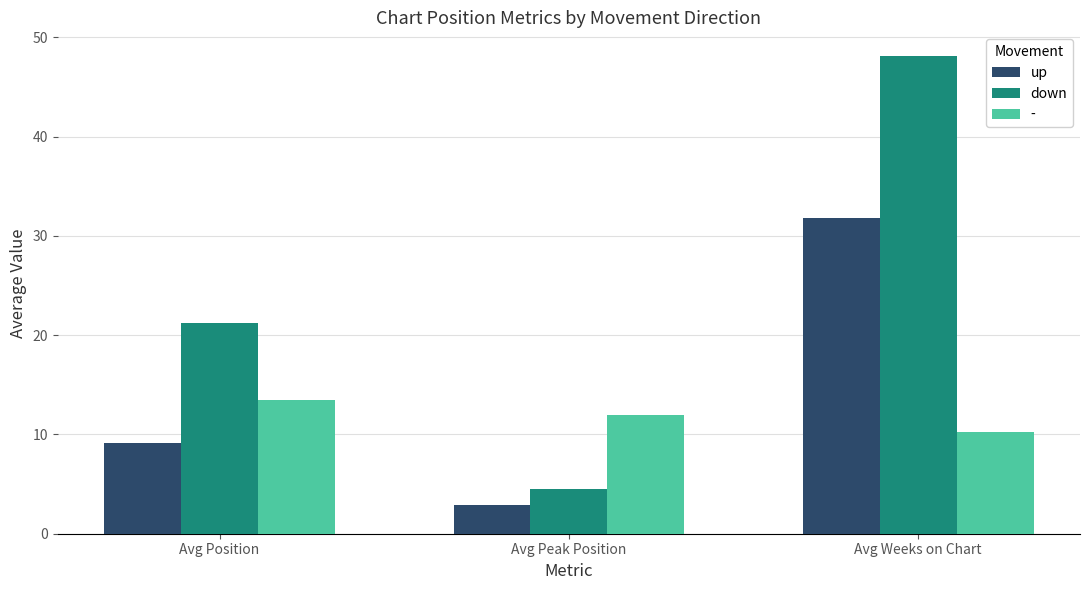

What is the highest value of the down series?

48.1